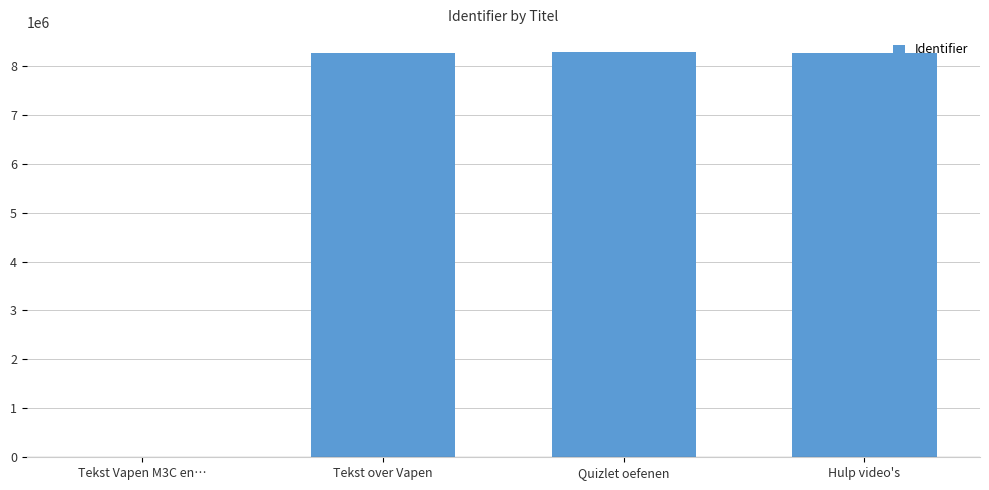

The chart shows a value of 11510809 at Quizlet oefenen. True or false?

False